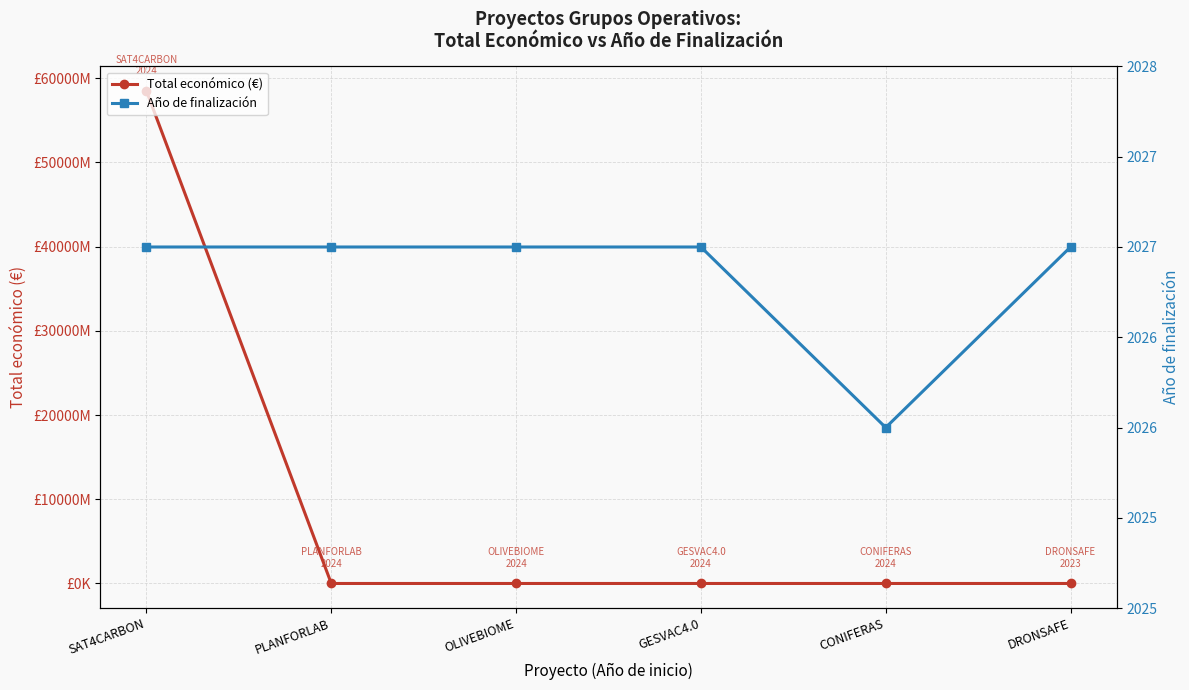

What is the difference between the maximum and minimum values in the Año de finalización series?

1